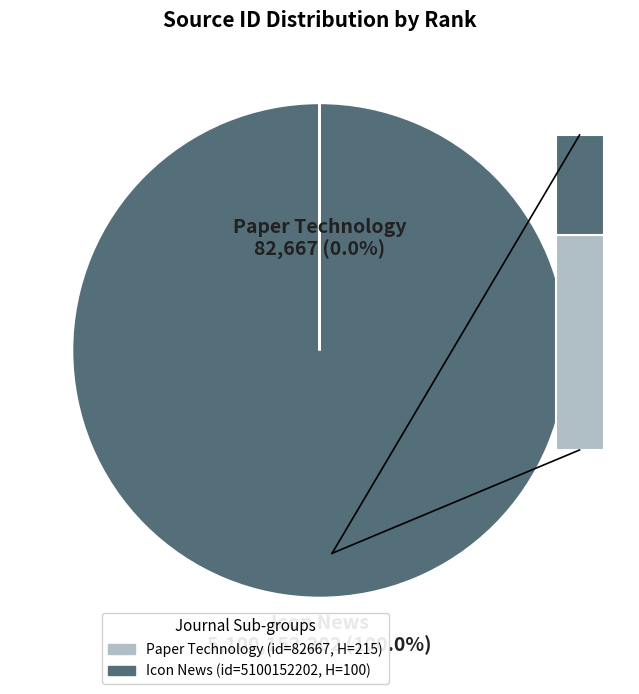

To the nearest percent, what percentage of the pie is Icon News?

100%